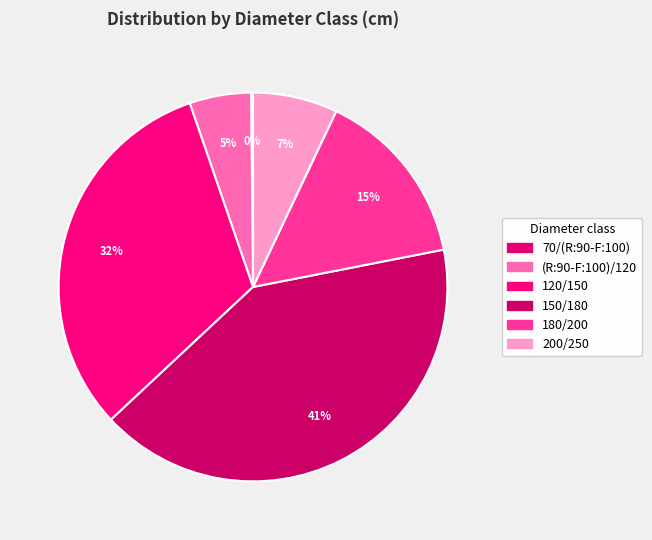

How many slices are in this pie chart?

6